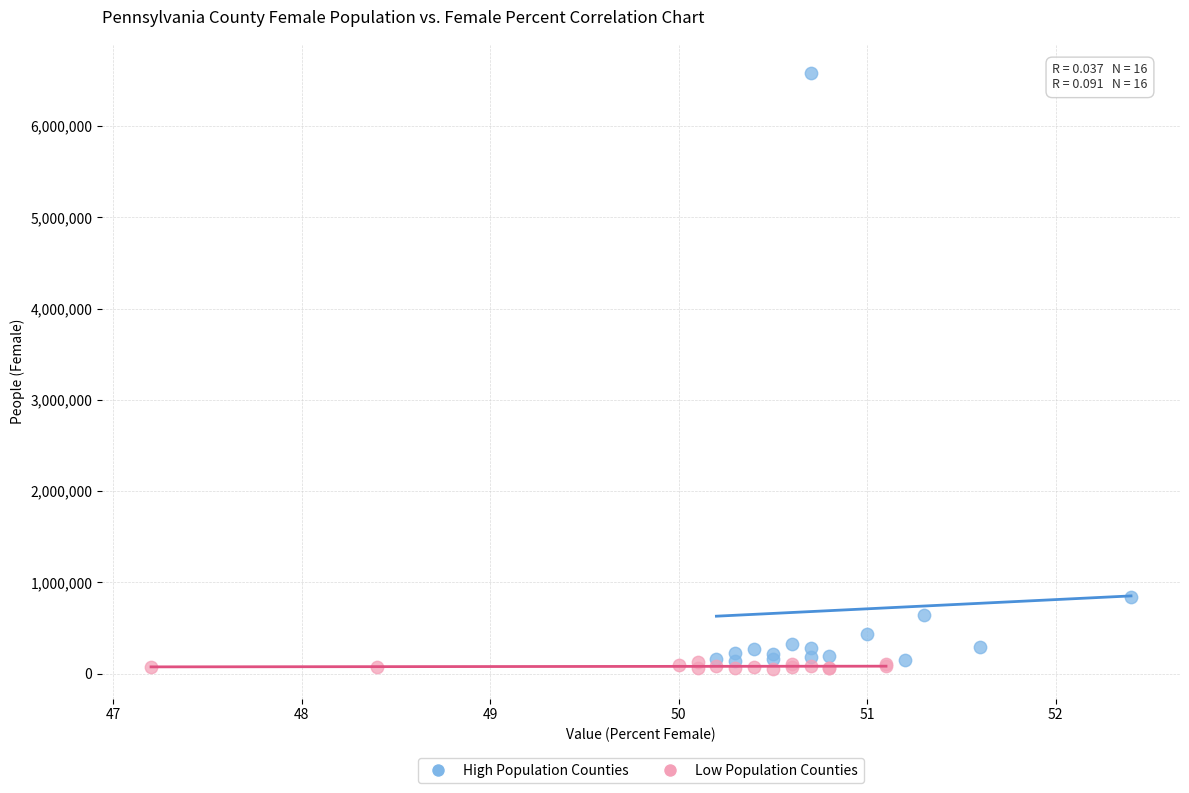

Which series reaches the minimum Y coordinate?

Low Population Counties